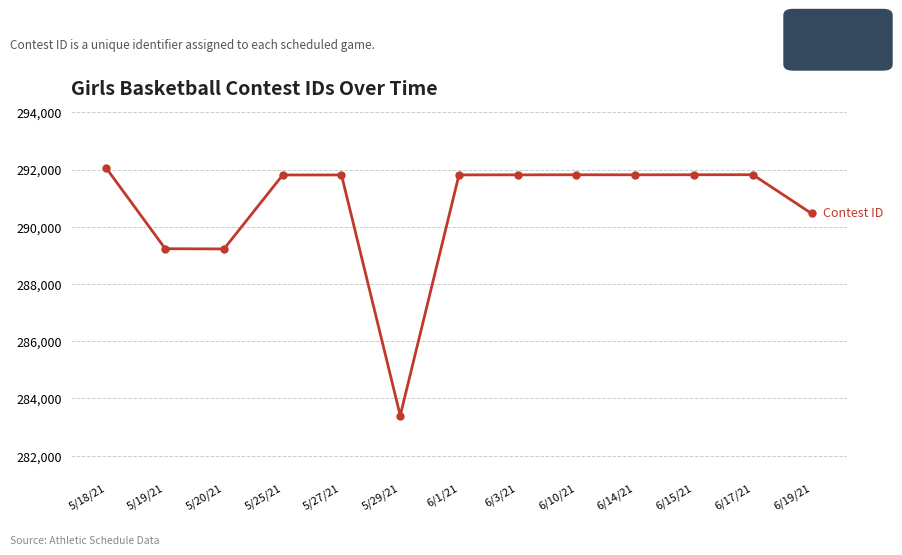

Which label corresponds to the largest value in the chart?

5/18/21